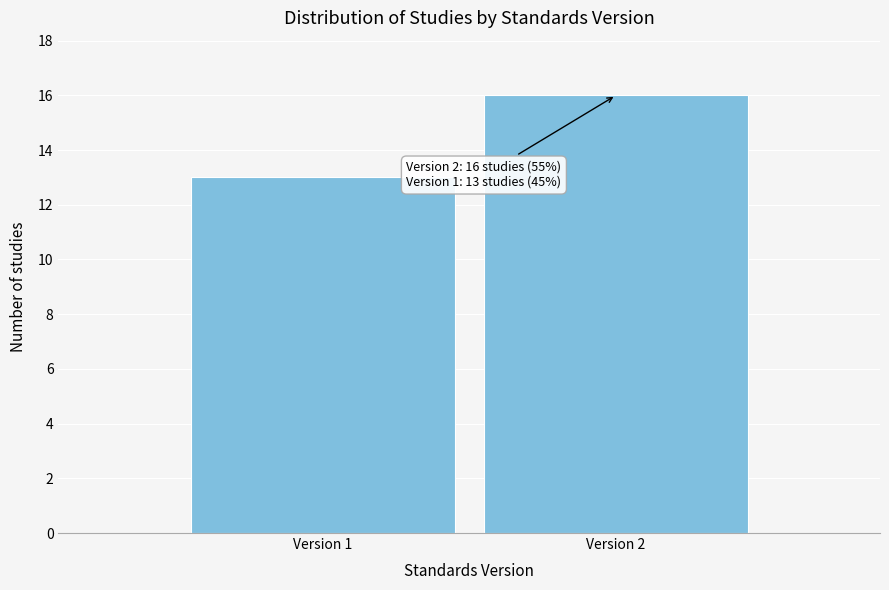

Reading right to left, what are all the values shown in this chart?

Version 2=16	Version 1=13